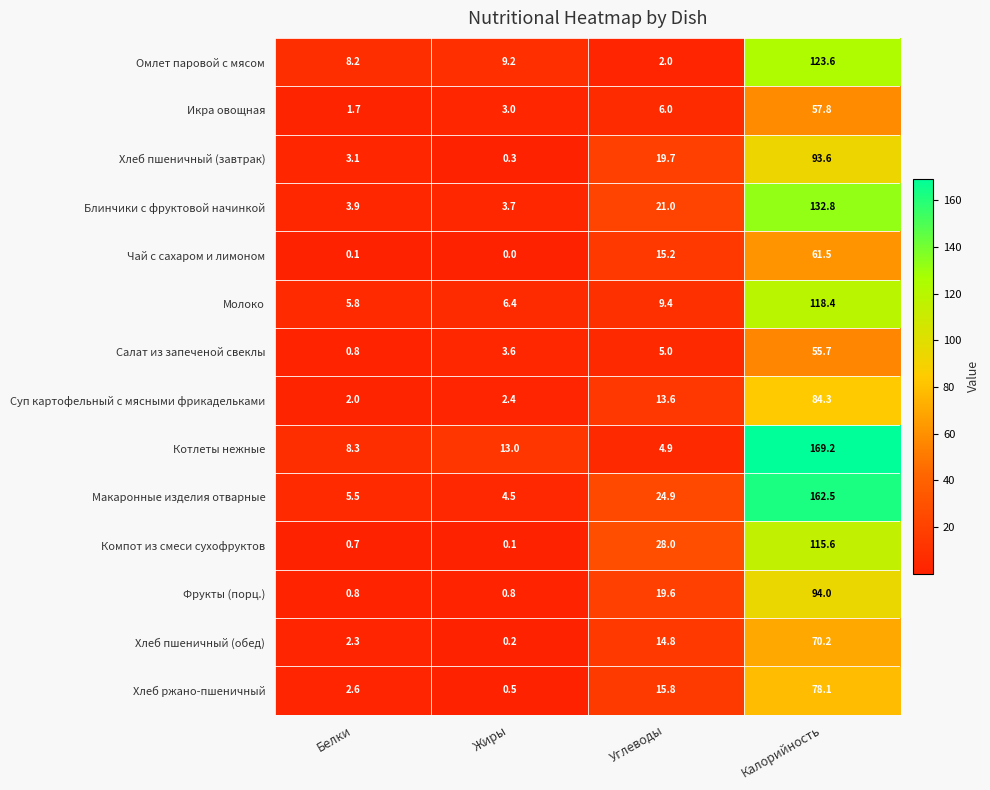

Is it true that Блинчики с фруктовой начинкой equals 132.8 at Калорийность?

True